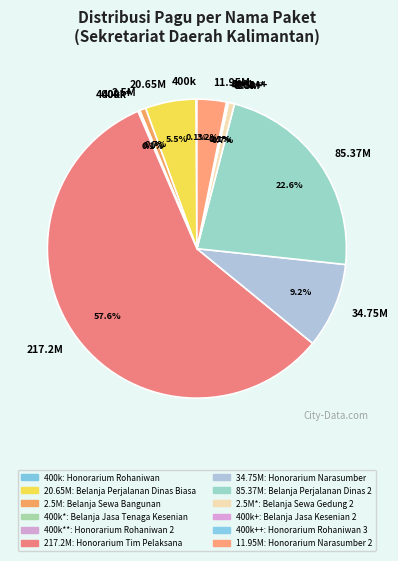

Combined, what portion of the pie is 2.5M and 34.75M?

9.9%